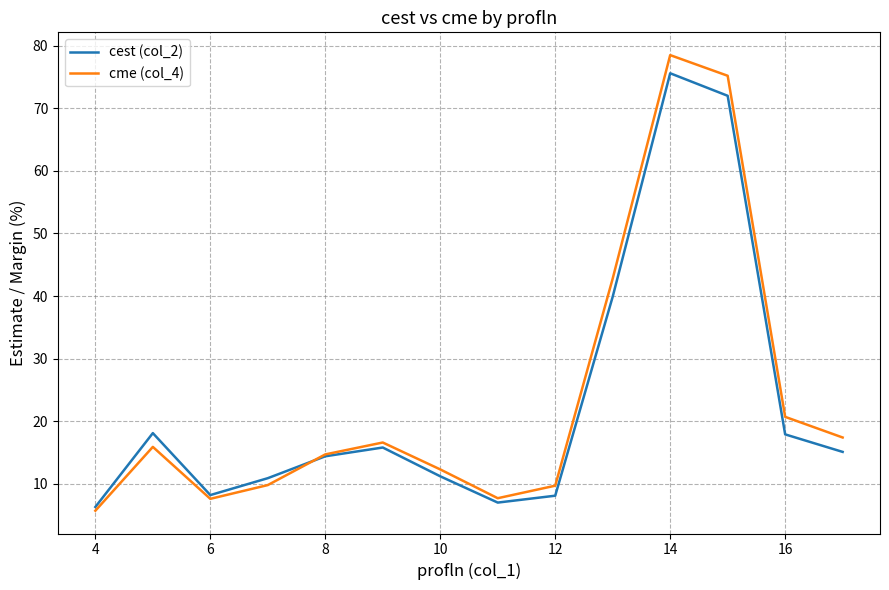

Which series has the largest range (max minus min)?

cme (col_4)